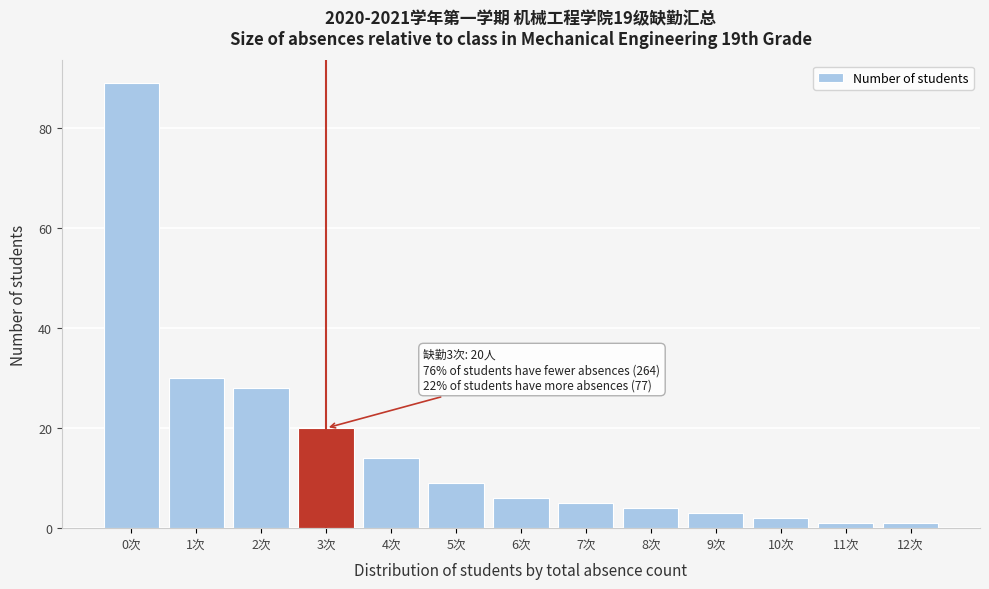

Reading left to right, list all the values displayed in this chart.

89	30	28	20	14	9	6	5	4	3	2	1	1